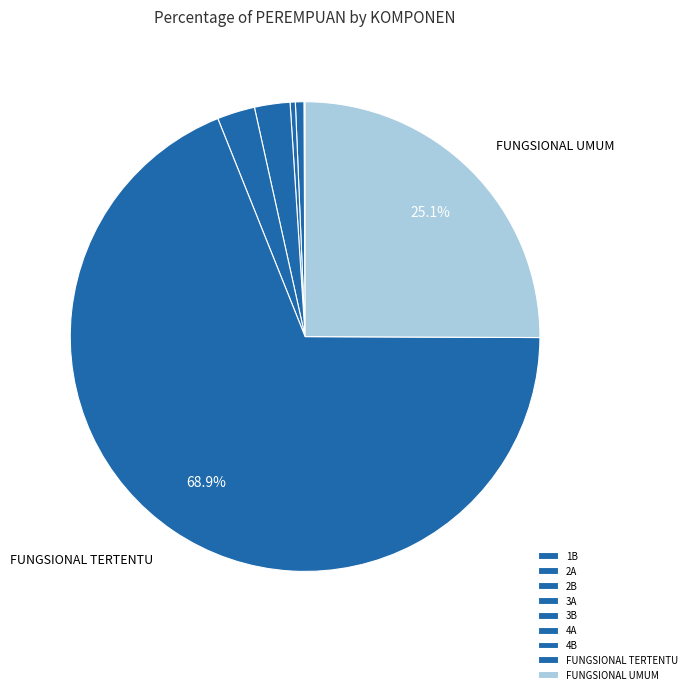

The FUNGSIONAL UMUM slice represents 10% of the pie. True or false?

False